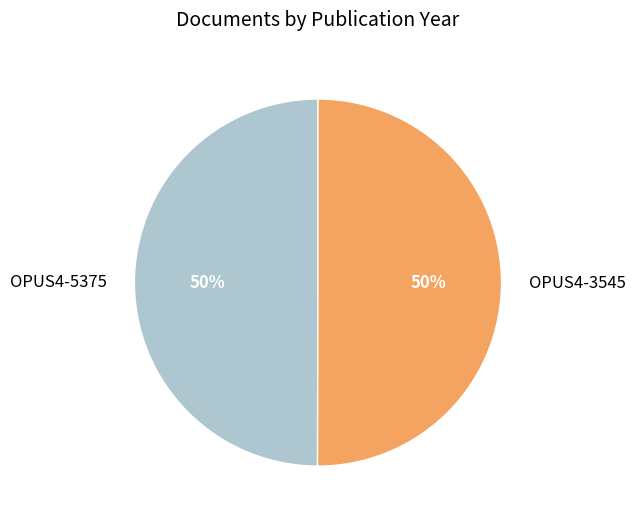

To the nearest percent, what is the combined percentage of OPUS4-5375 and OPUS4-3545?

100%